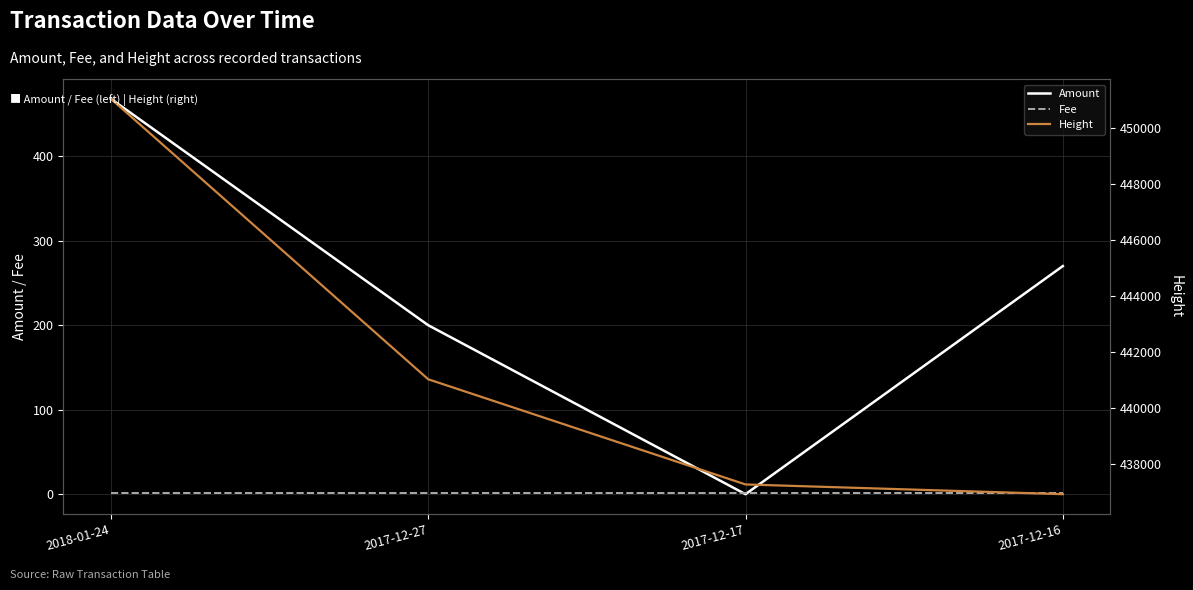

What is the sum of the Fee values at 2017-12-16 and 2017-12-27?

2